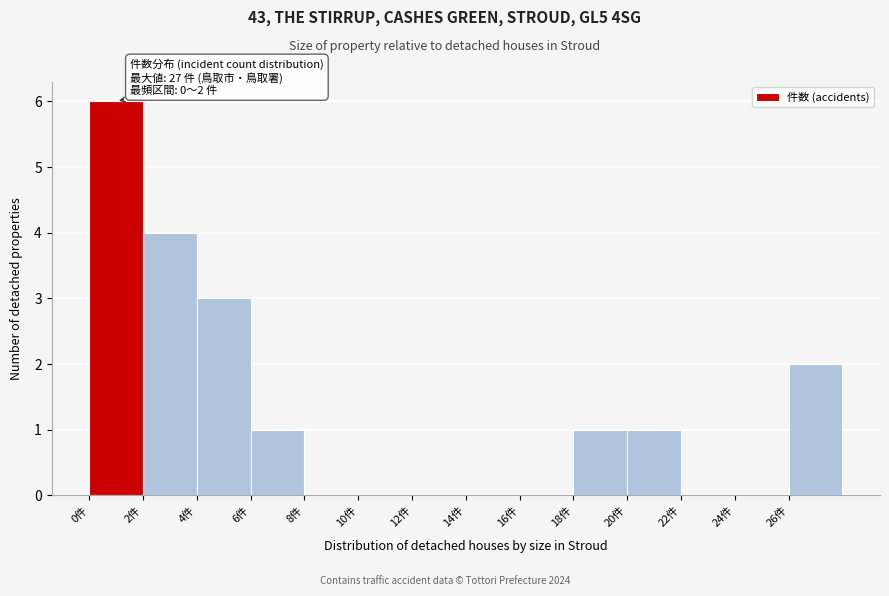

Over which range of the x-axis is the bar tallest?

0 to 2